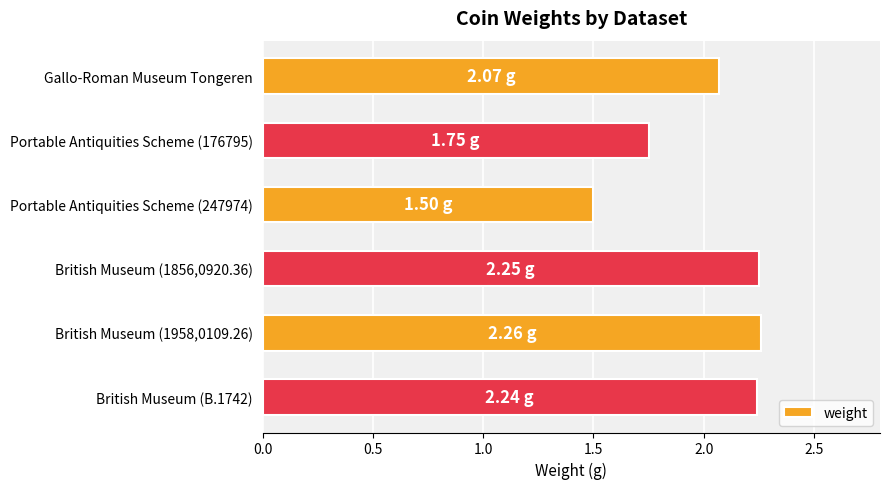

What is the label of the 1st bar from the top?

Gallo-Roman Museum Tongeren